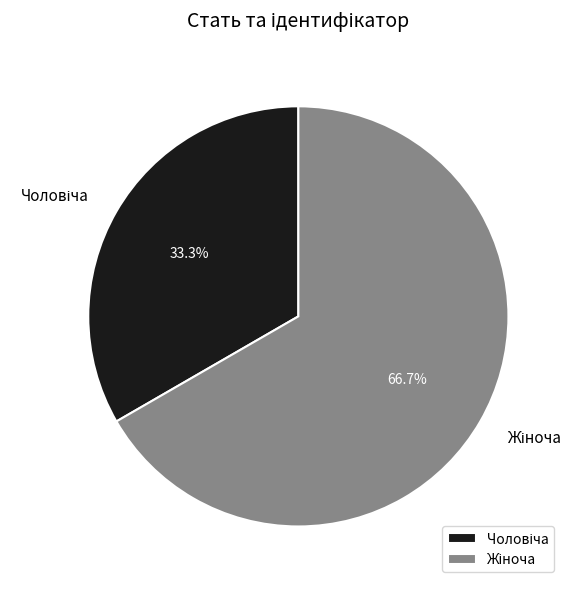

To the nearest percent, what is the difference between the largest and smallest slice percentages?

33%